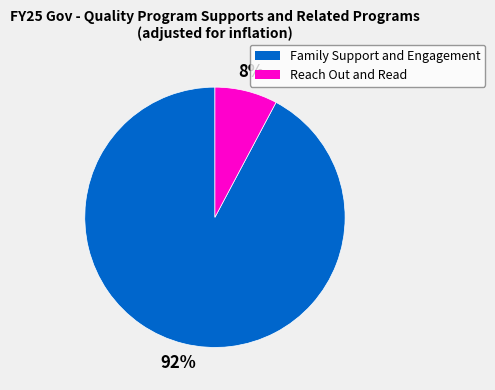

To the nearest percent, what percentage of the pie is Reach Out and Read?

8%